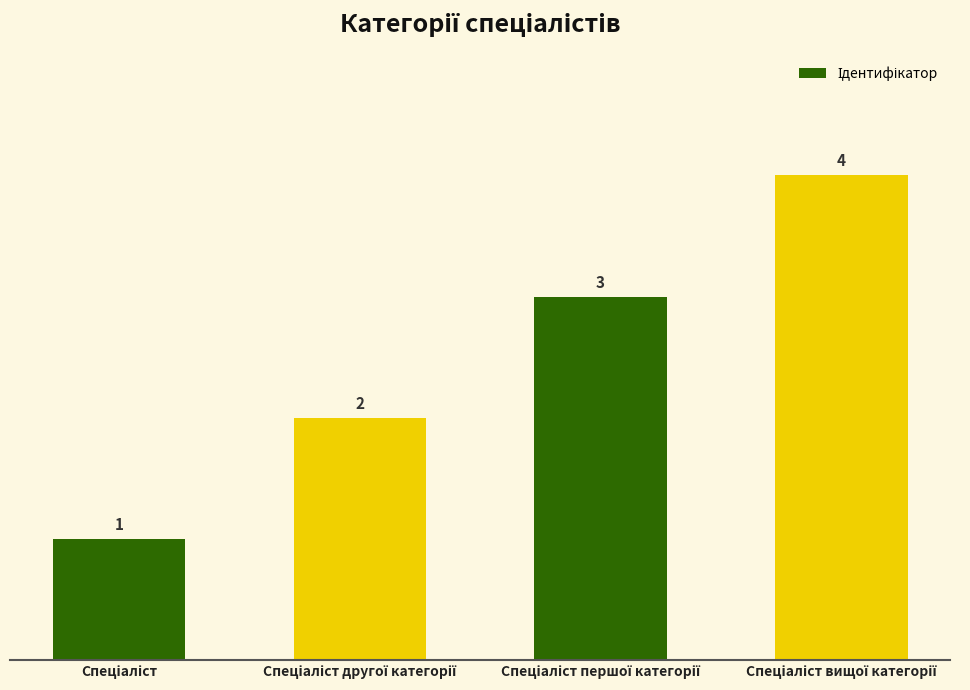

What is the difference between the maximum and minimum values?

3